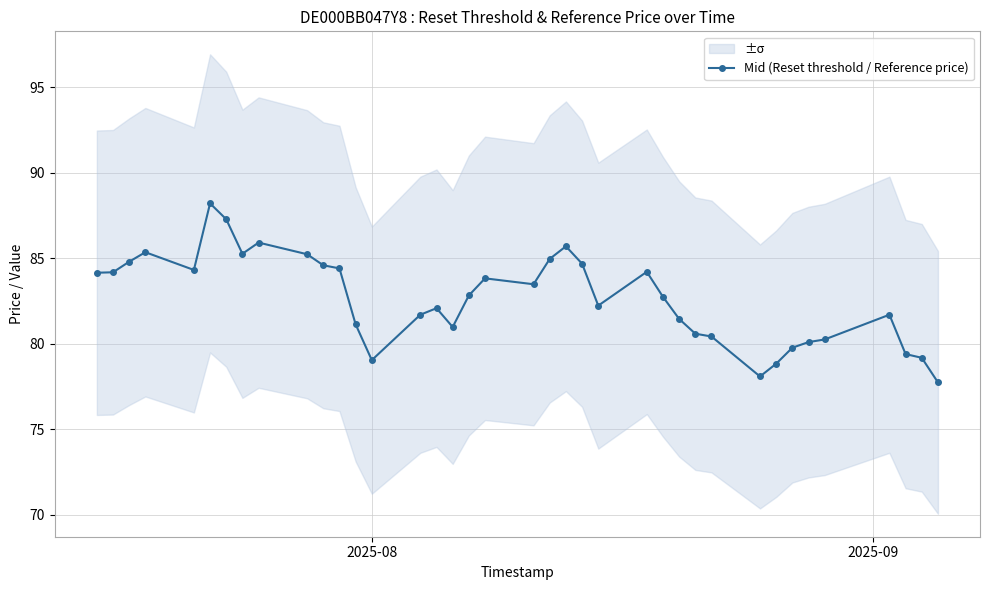

True or false: Mid (Reset threshold / Reference price) has more than 0 points higher than both neighbors.

True